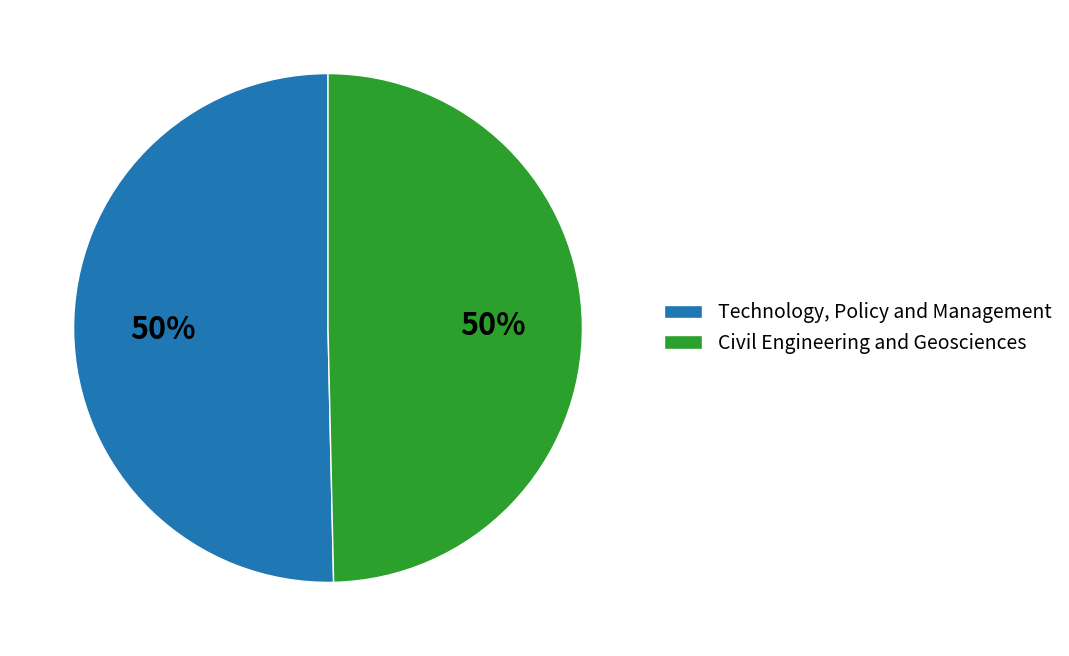

Do Technology, Policy and Management and Civil Engineering and Geosciences together represent more than half of the pie?

Yes